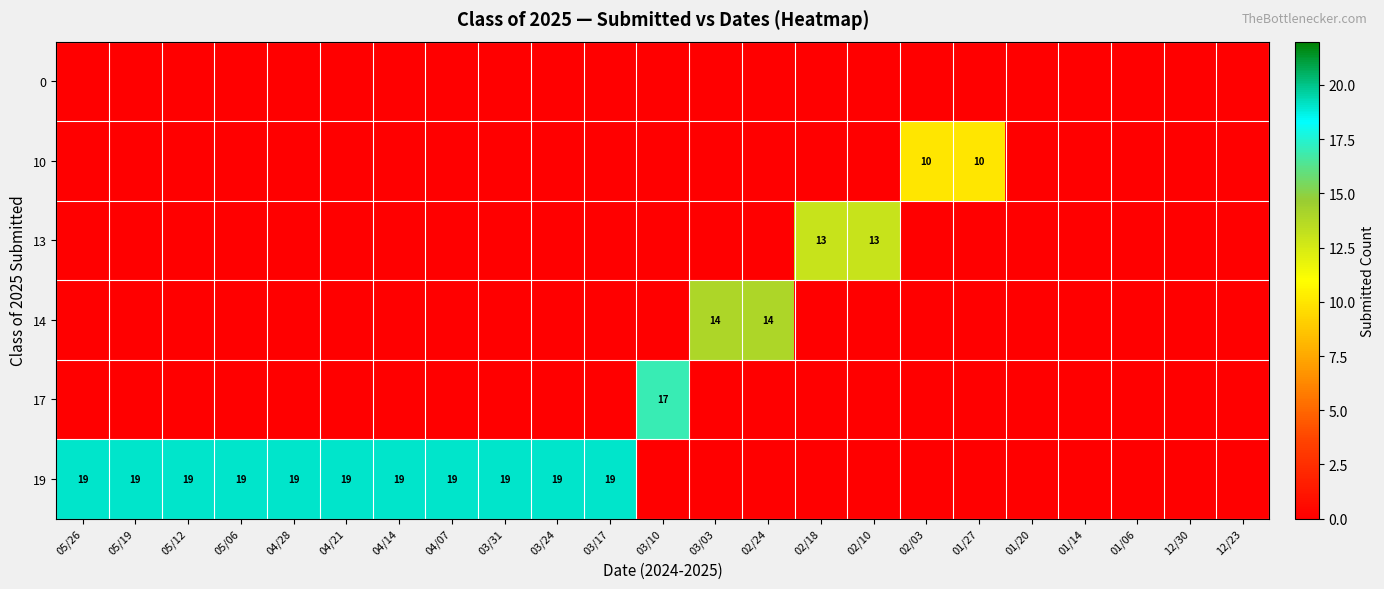

What is the total value across all series at 05/12?

19